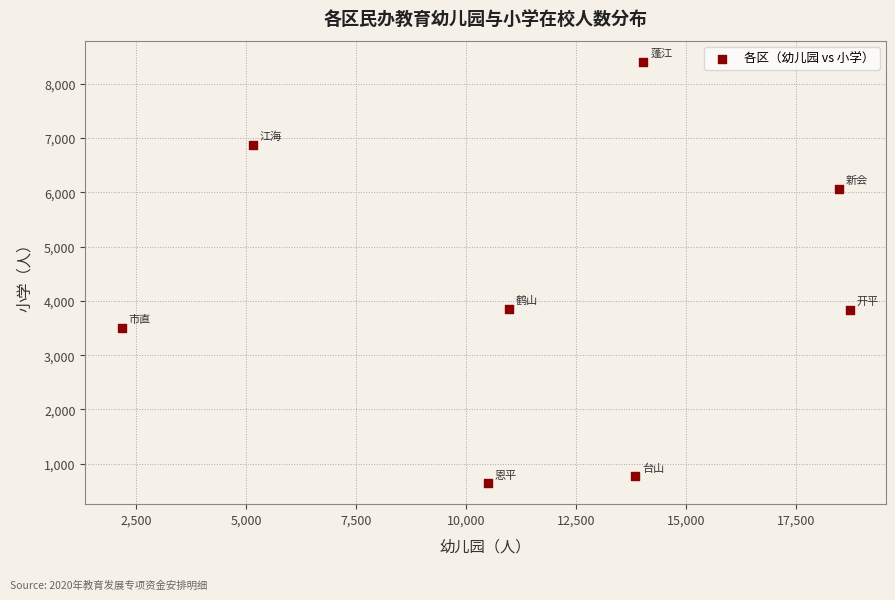

What is the range of X values (max minus min)?

16540